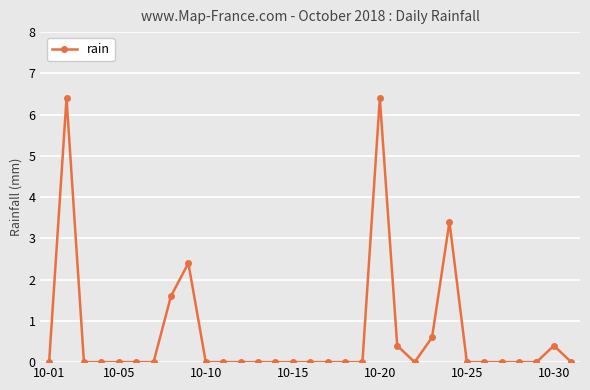

Does the chart have visible grid lines?

Yes